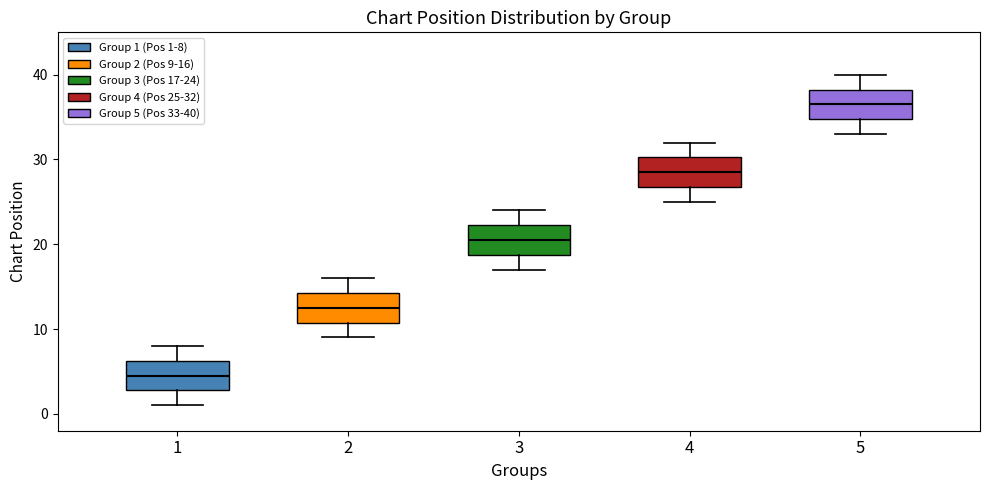

Reading left to right, transcribe this box plot: for each box, give where its median line is, the range the box spans, and where its two whiskers end, as read against the y-axis. The values are not printed on the chart, so give them approximately, as read against the axis.

1: median 5, box 3 to 6, whiskers 1 to 8
2: median 13, box 11 to 14, whiskers 9 to 16
3: median 21, box 19 to 22, whiskers 17 to 24
4: median 29, box 27 to 30, whiskers 25 to 32
5: median 37, box 35 to 38, whiskers 33 to 40